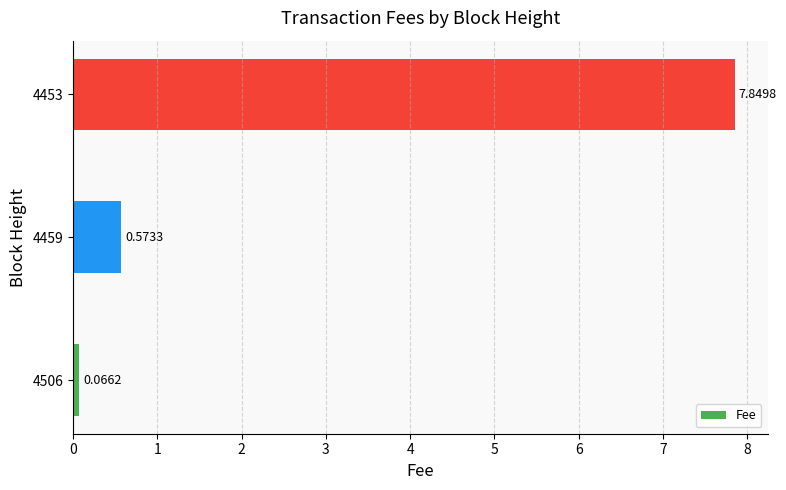

What is the sum of the values at 4459 and 4453?

8.4